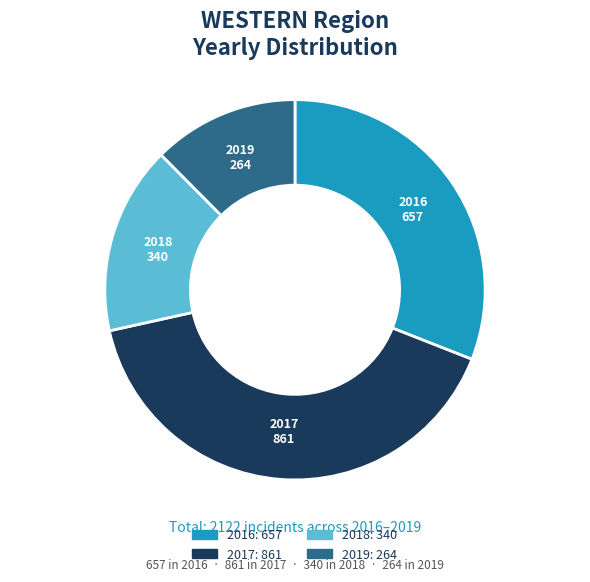

To the nearest percent, what is the average slice percentage?

25%